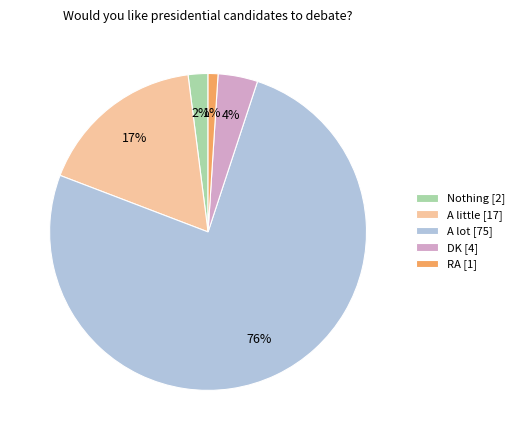

Which category has the smallest portion of the pie?

RA